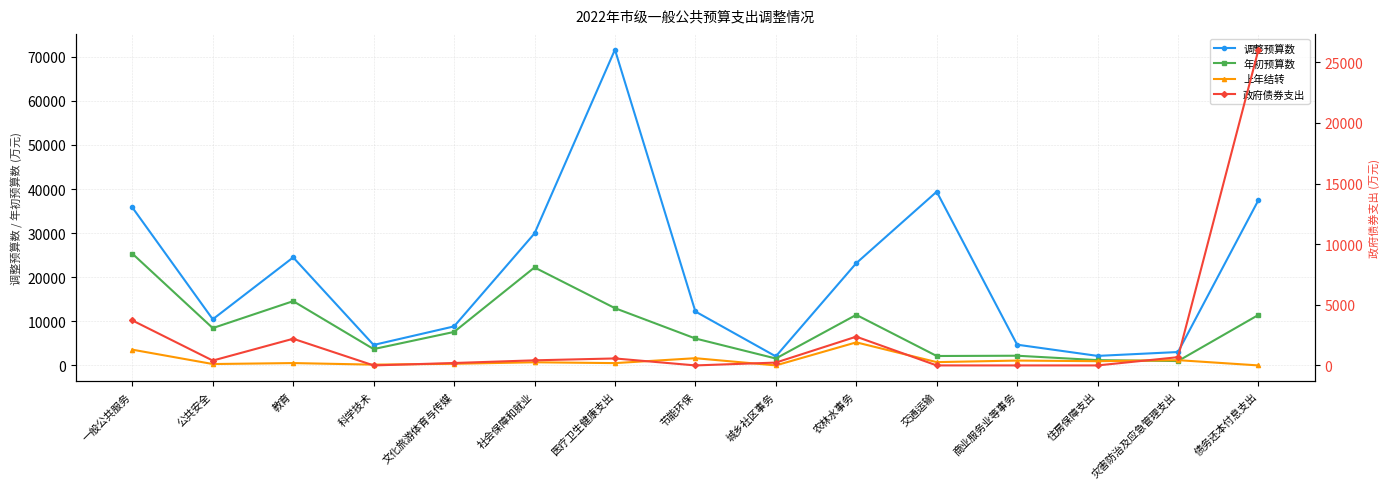

What value does the 年初预算数 series have at 商业服务业等事务?

2199.0